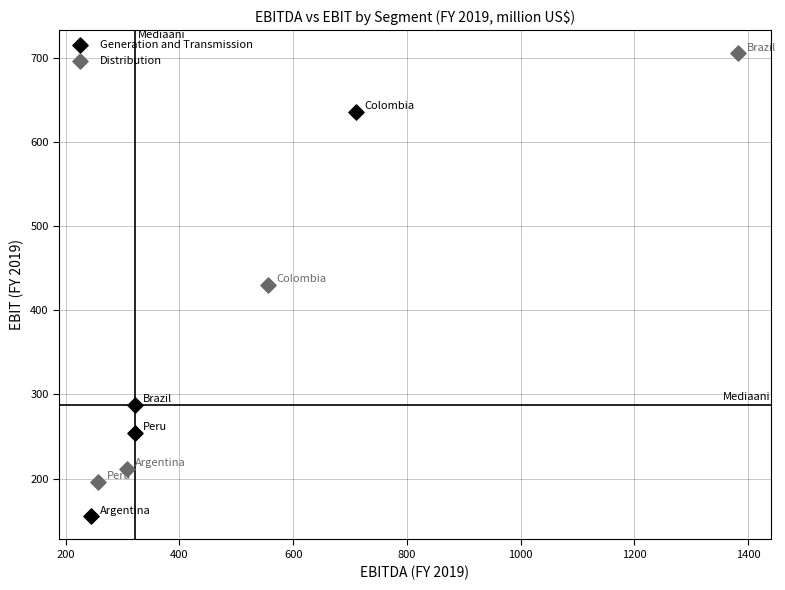

What are all the series names shown in the legend?

Generation and Transmission, Distribution